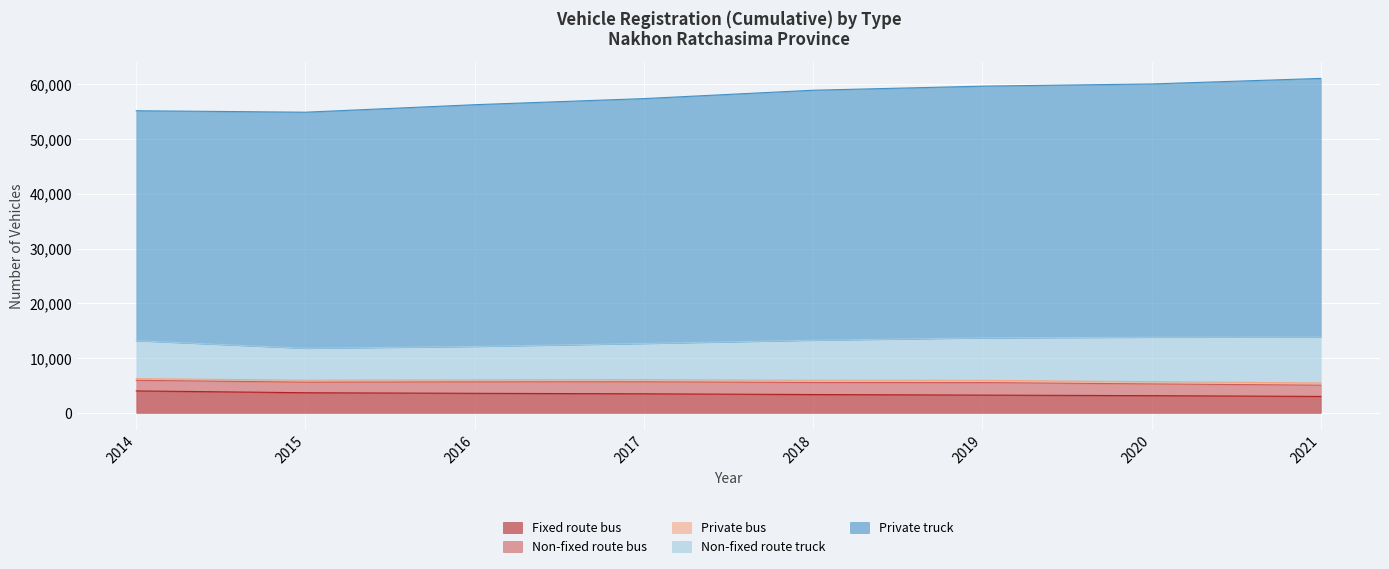

Rank the categories by Fixed route bus value from highest to lowest.

2014, 2015, 2016, 2017, 2018, 2019, 2020, 2021